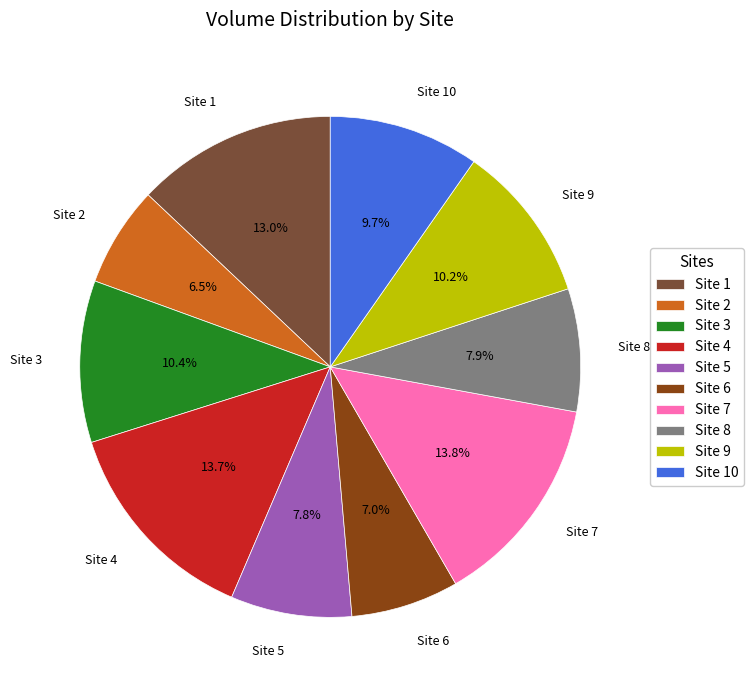

What percentage is NOT represented by Site 4?

86.3%